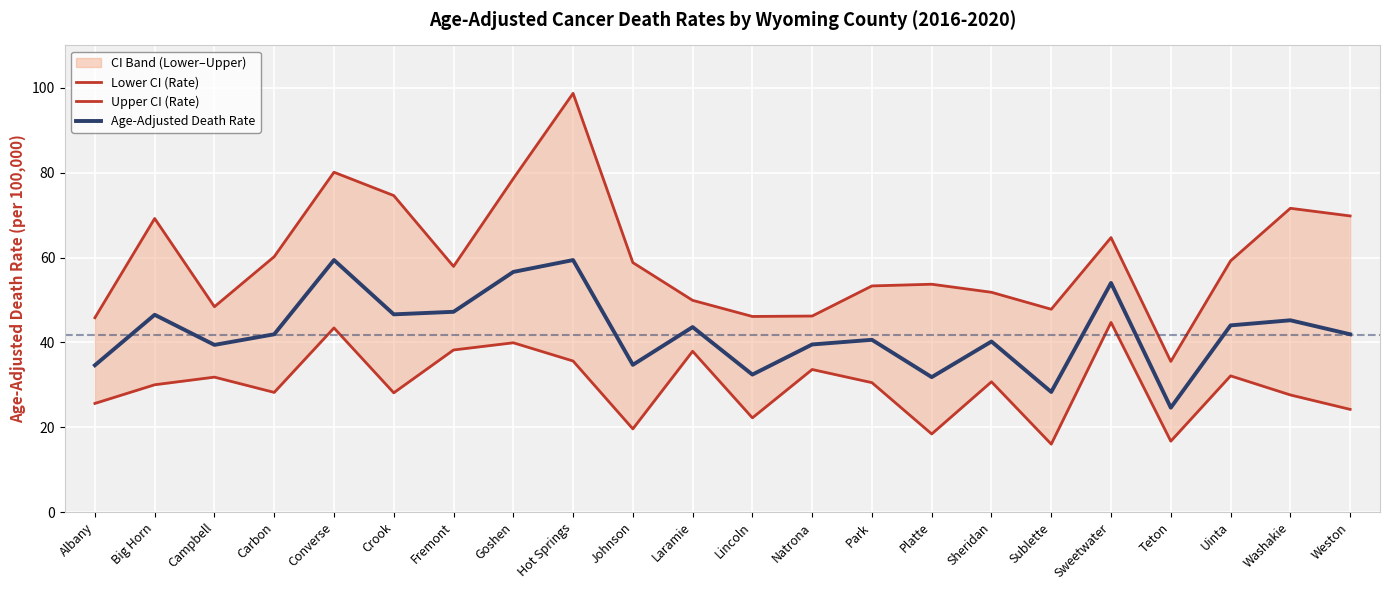

The value of Age-Adjusted Death Rate at Albany is 34.6. True or false?

True